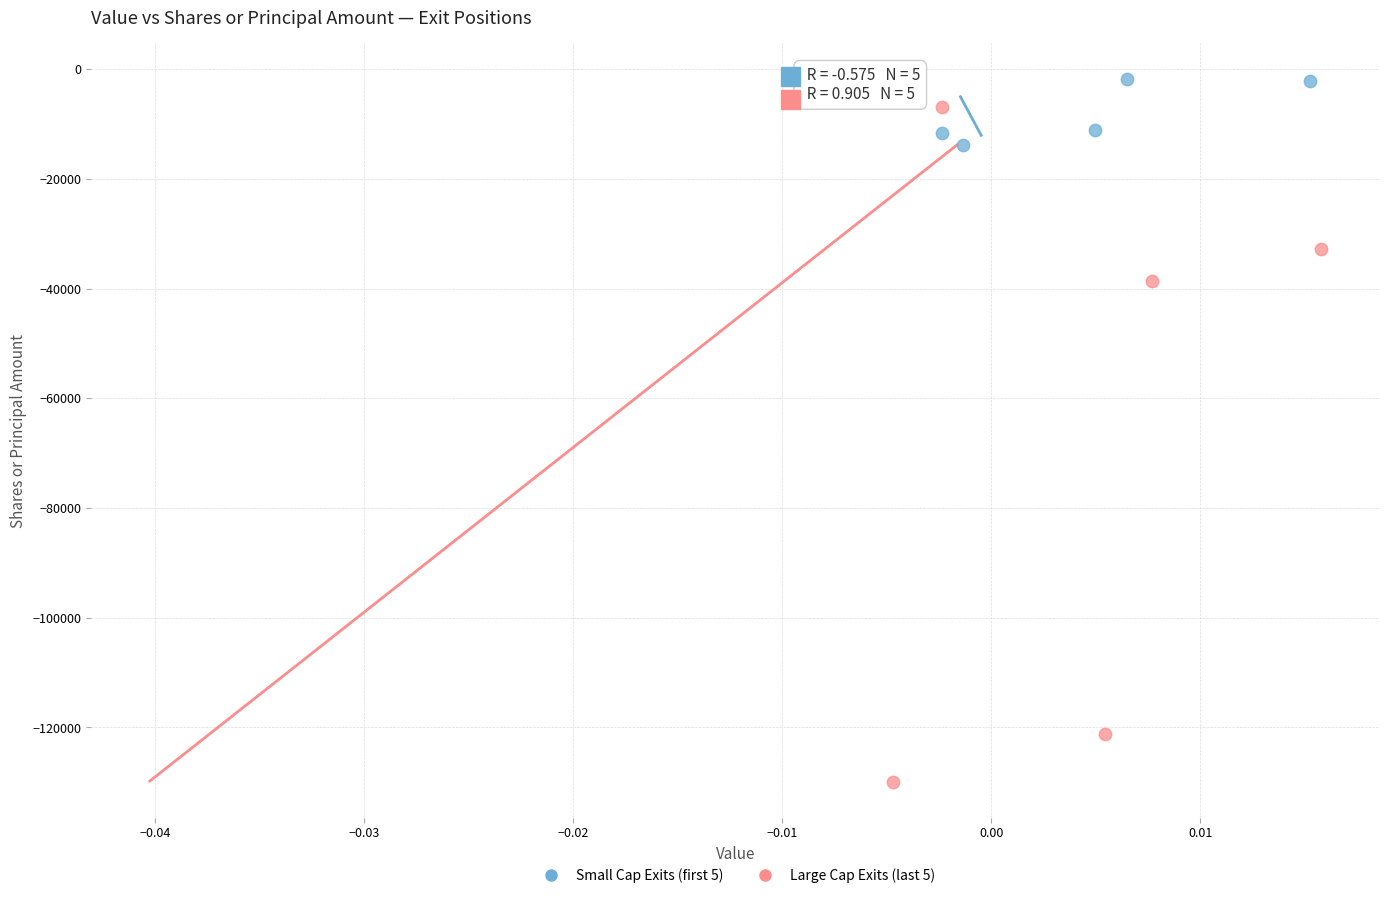

Which series has the largest Y range (max minus min)?

Large Cap Exits (last 5)